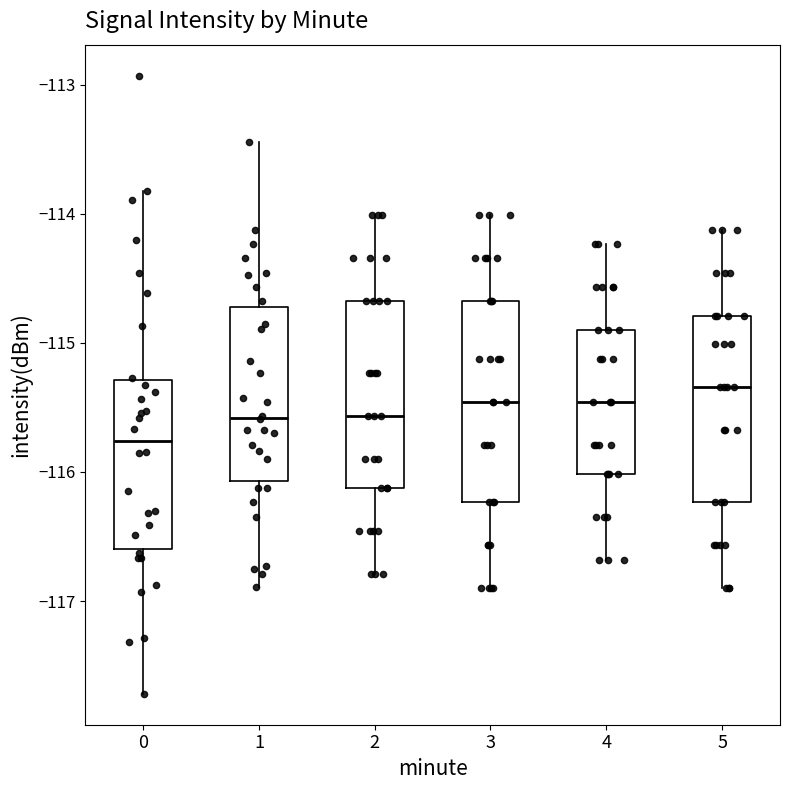

Reading left to right, transcribe this box plot: for each box, give where its median line is, the range the box spans, and where its two whiskers end, as read against the y-axis. The values are not printed on the chart, so give them approximately, as read against the axis.

0: median -115.8, box -116.6 to -115.3, whiskers -117.7 to -113.8
1: median -115.6, box -116.1 to -114.7, whiskers -116.9 to -113.4
2: median -115.6, box -116.1 to -114.7, whiskers -116.8 to -114.0
3: median -115.5, box -116.2 to -114.7, whiskers -116.9 to -114.0
4: median -115.5, box -116.0 to -114.9, whiskers -116.7 to -114.2
5: median -115.3, box -116.2 to -114.8, whiskers -116.9 to -114.1